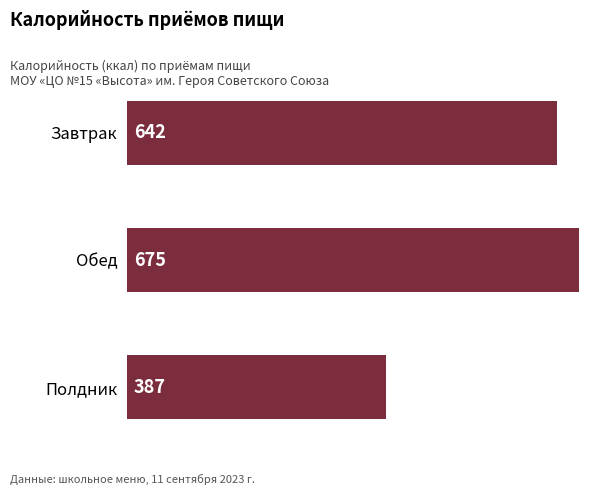

What is the sum of the values at Обед and Завтрак?

1317.0